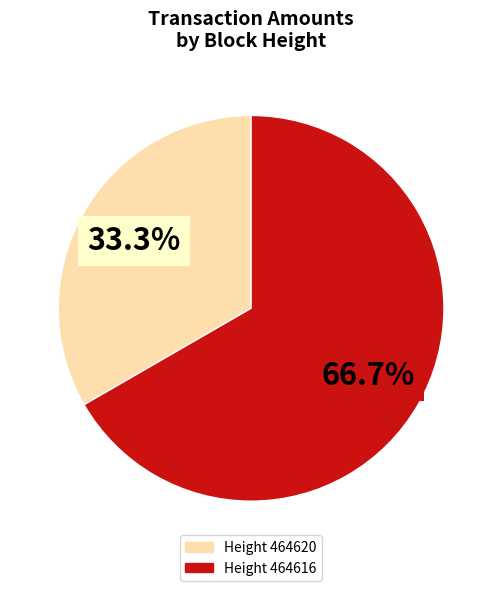

What is the smallest slice in the pie chart?

464620